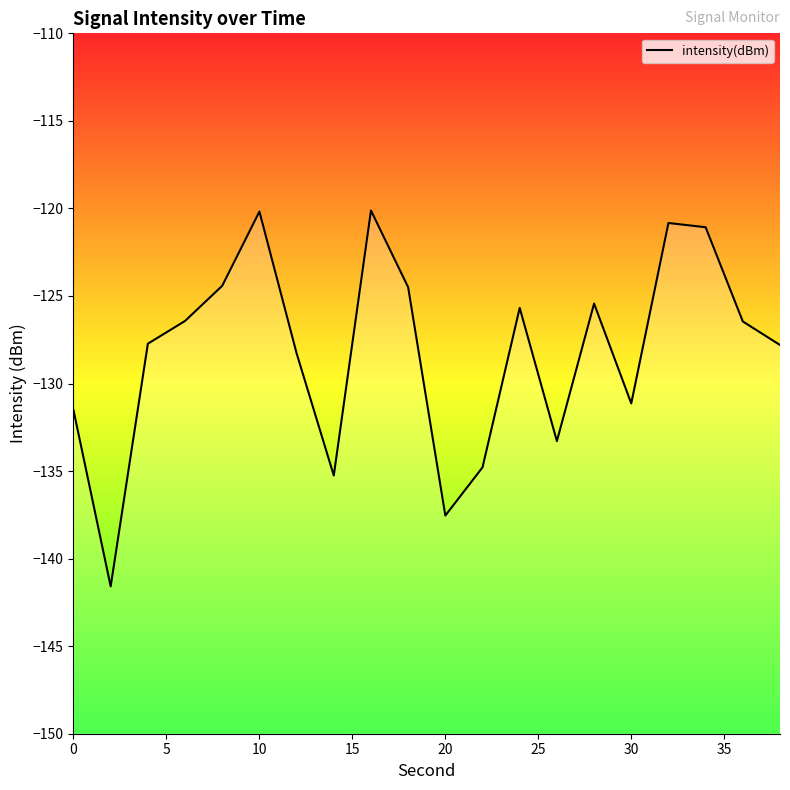

The value at 0 is -131.5. True or false?

True